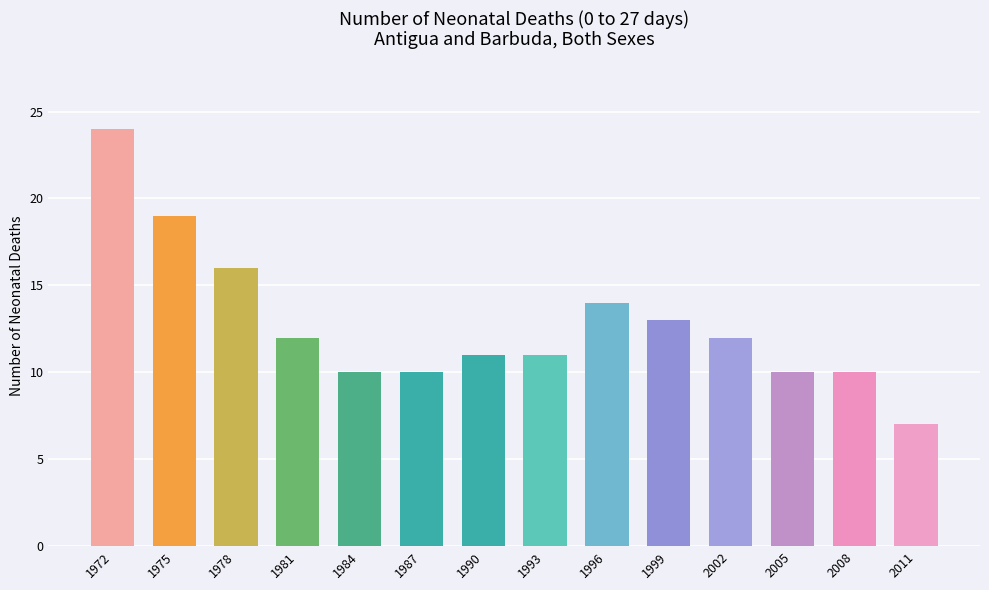

Reading right to left, what are all the values shown in this chart?

2011=7	2008=10	2005=10	2002=12	1999=13	1996=14	1993=11	1990=11	1987=10	1984=10	1981=12	1978=16	1975=19	1972=24